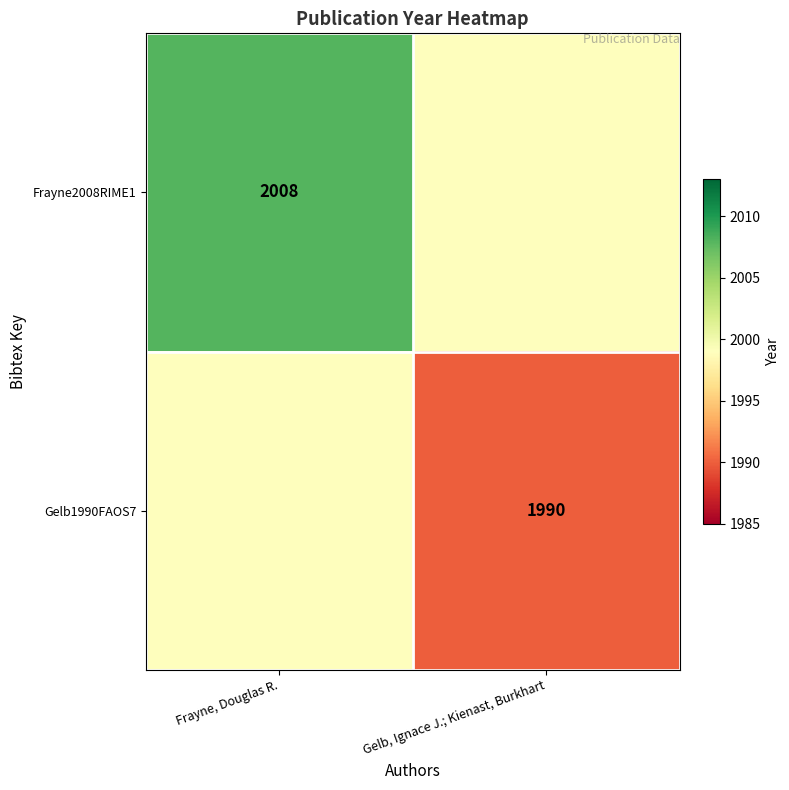

True or false: Frayne2008RIME1 has a value of 2008 at Frayne, Douglas R..

True